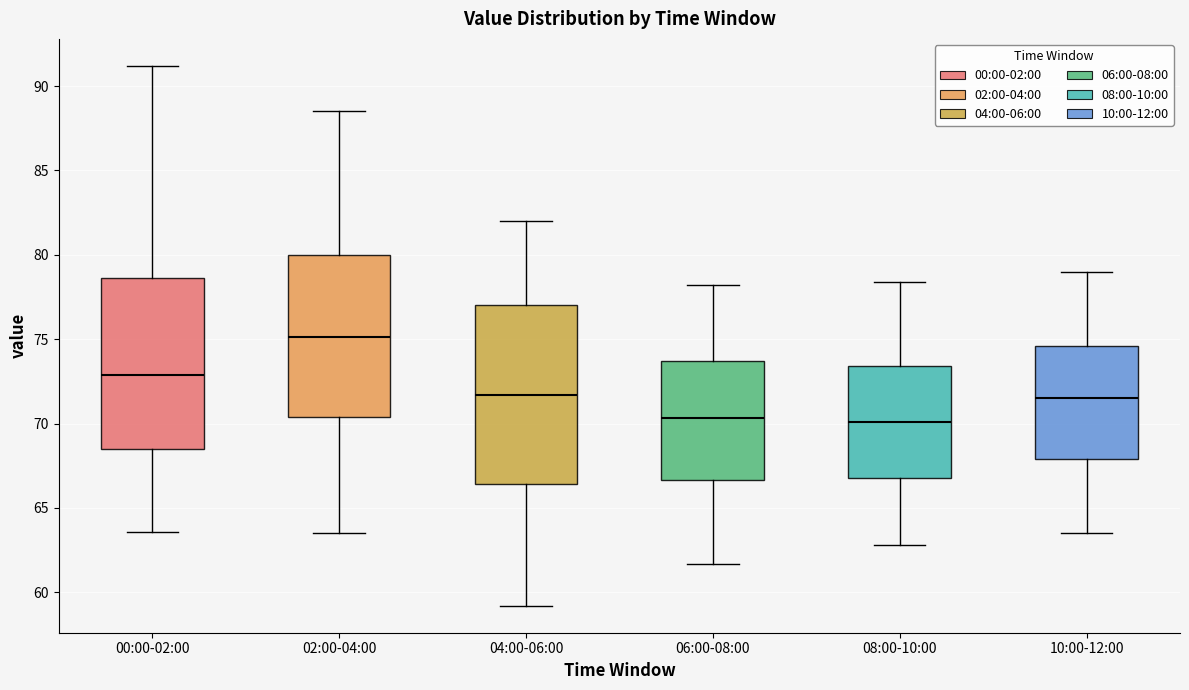

Reading left to right, transcribe this box plot: for each box, give where its median line is, the range the box spans, and where its two whiskers end, as read against the y-axis. The values are not printed on the chart, so give them approximately, as read against the axis.

00:00-02:00: median 73.0, box 68.5 to 78.5, whiskers 63.5 to 91.0
02:00-04:00: median 75.0, box 70.5 to 80.0, whiskers 63.5 to 88.5
04:00-06:00: median 71.5, box 66.5 to 77.0, whiskers 59.0 to 82.0
06:00-08:00: median 70.5, box 66.5 to 73.5, whiskers 61.5 to 78.0
08:00-10:00: median 70.0, box 67.0 to 73.5, whiskers 63.0 to 78.5
10:00-12:00: median 71.5, box 68.0 to 74.5, whiskers 63.5 to 79.0